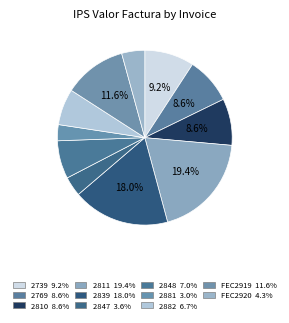

How many slices are in this pie chart?

11